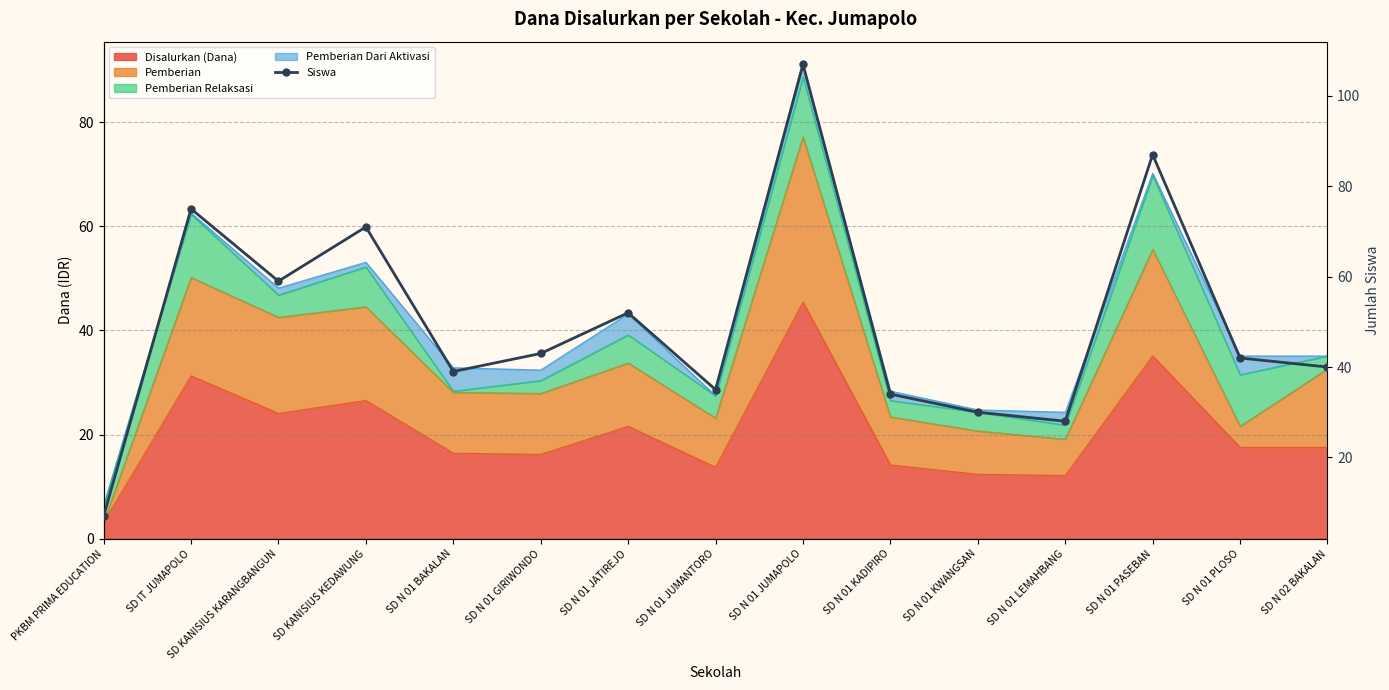

Approximately how many times larger is the value at SD IT JUMAPOLO compared to SD N 01 LEMAHBANG?

2.7